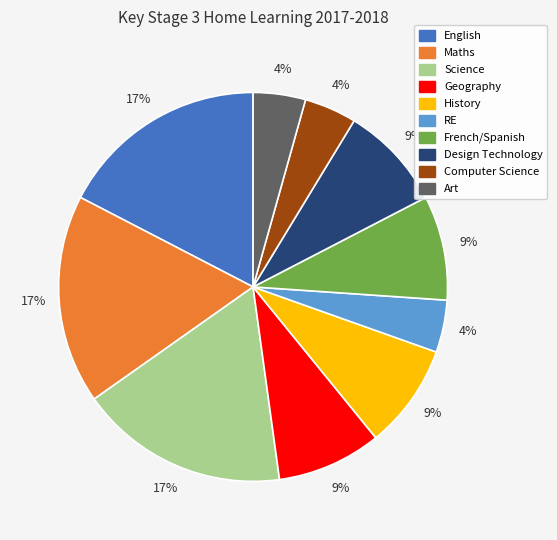

To the nearest percent, what portion does Science represent?

17%